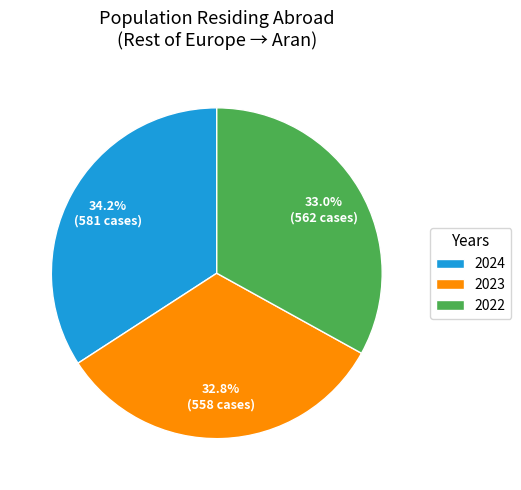

Which has a higher value, 2024 or 2022?

2024